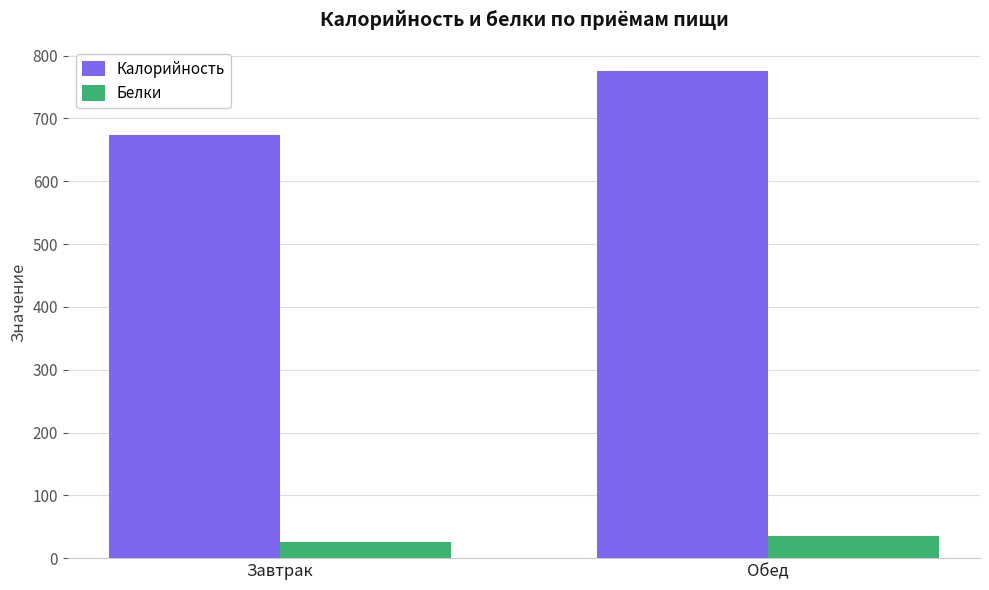

What is the greatest value displayed?

775.2